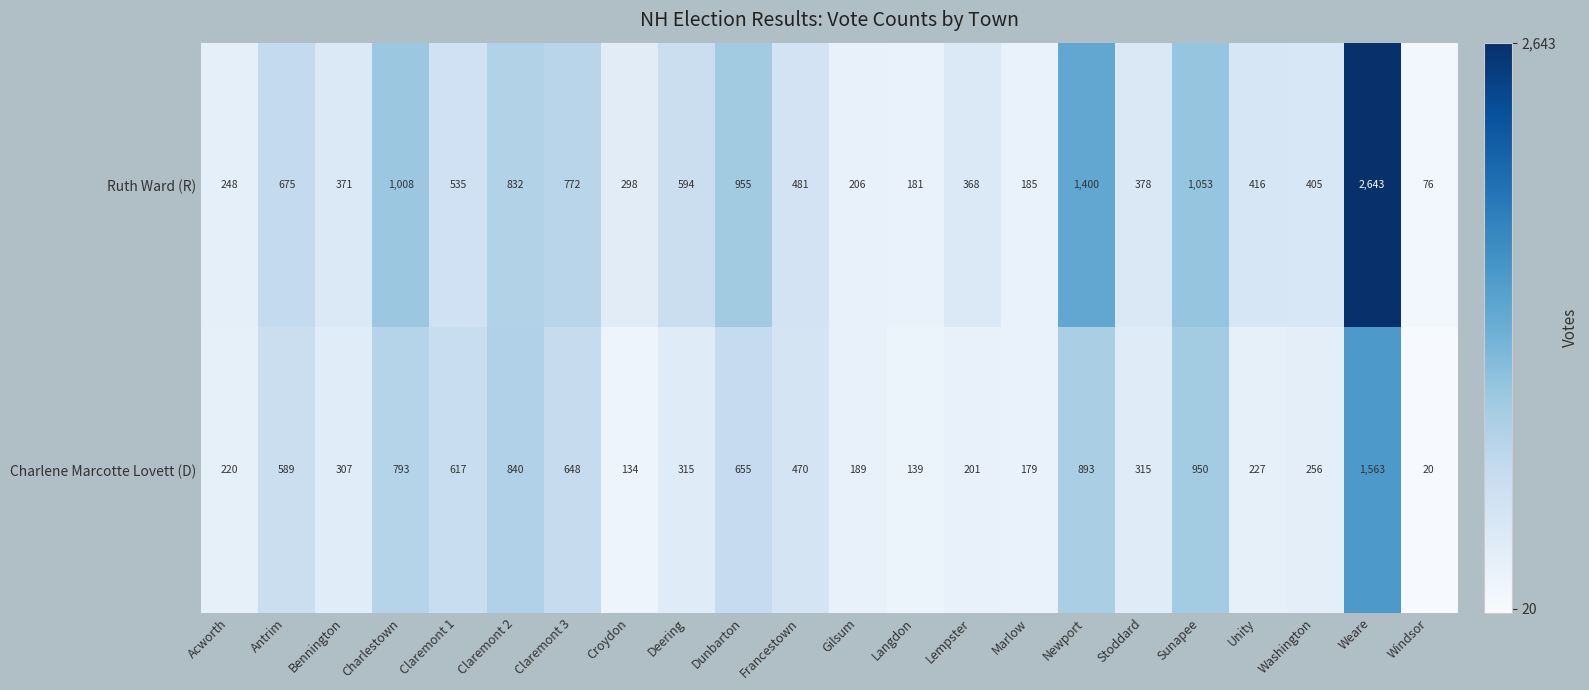

At which label is Ruth Ward (R) closest to 1359?

Newport